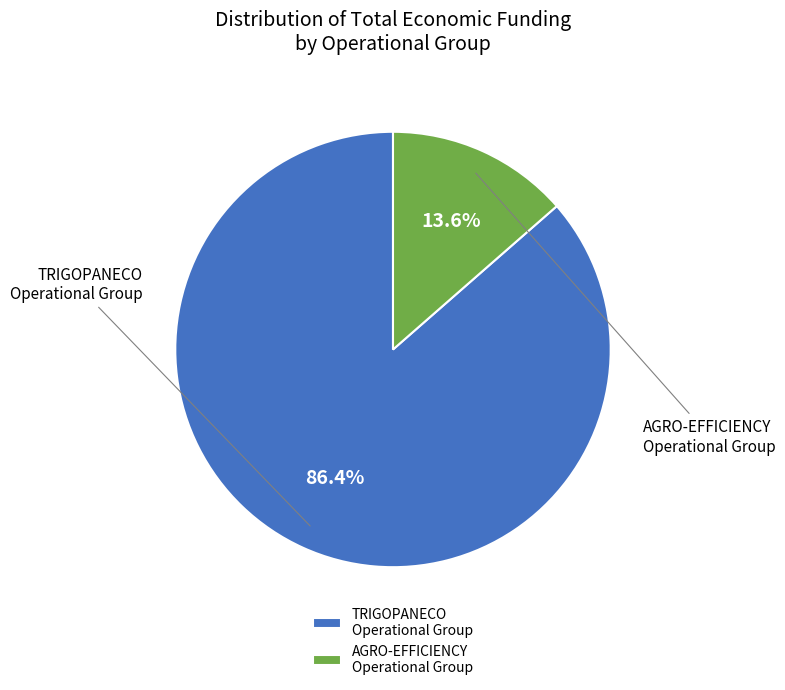

Is there a majority slice in this chart?

Yes